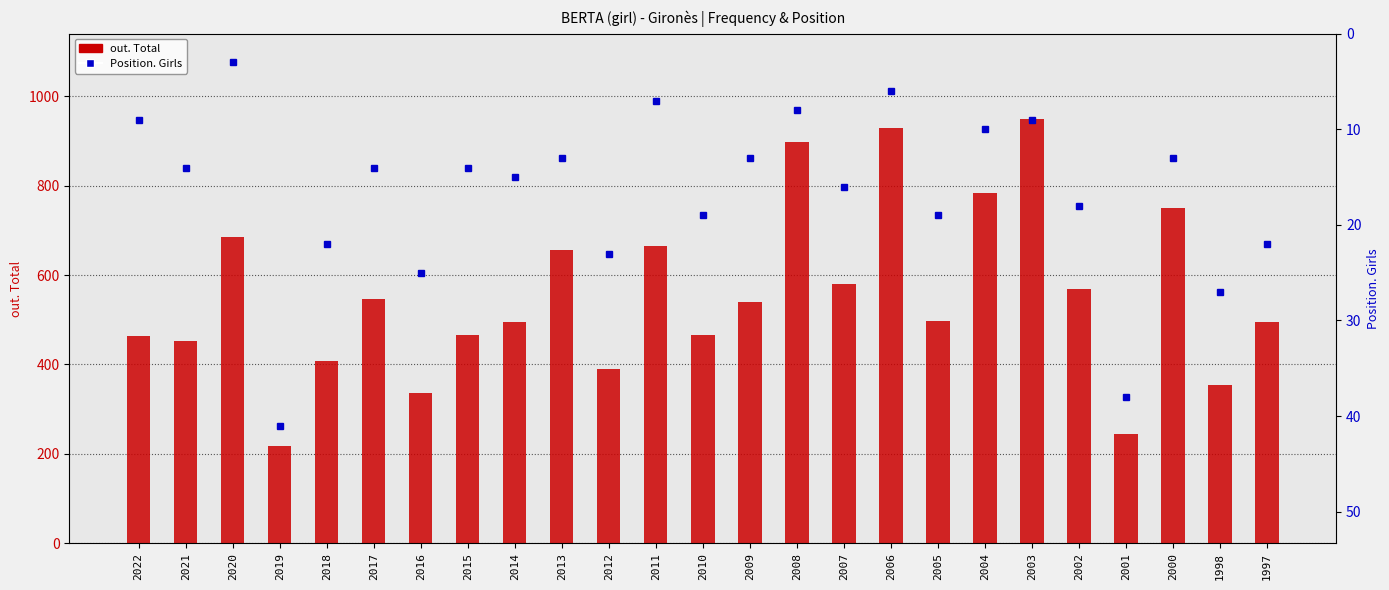

What value does the Position. Girls series have at 2006, to the nearest 5?

5